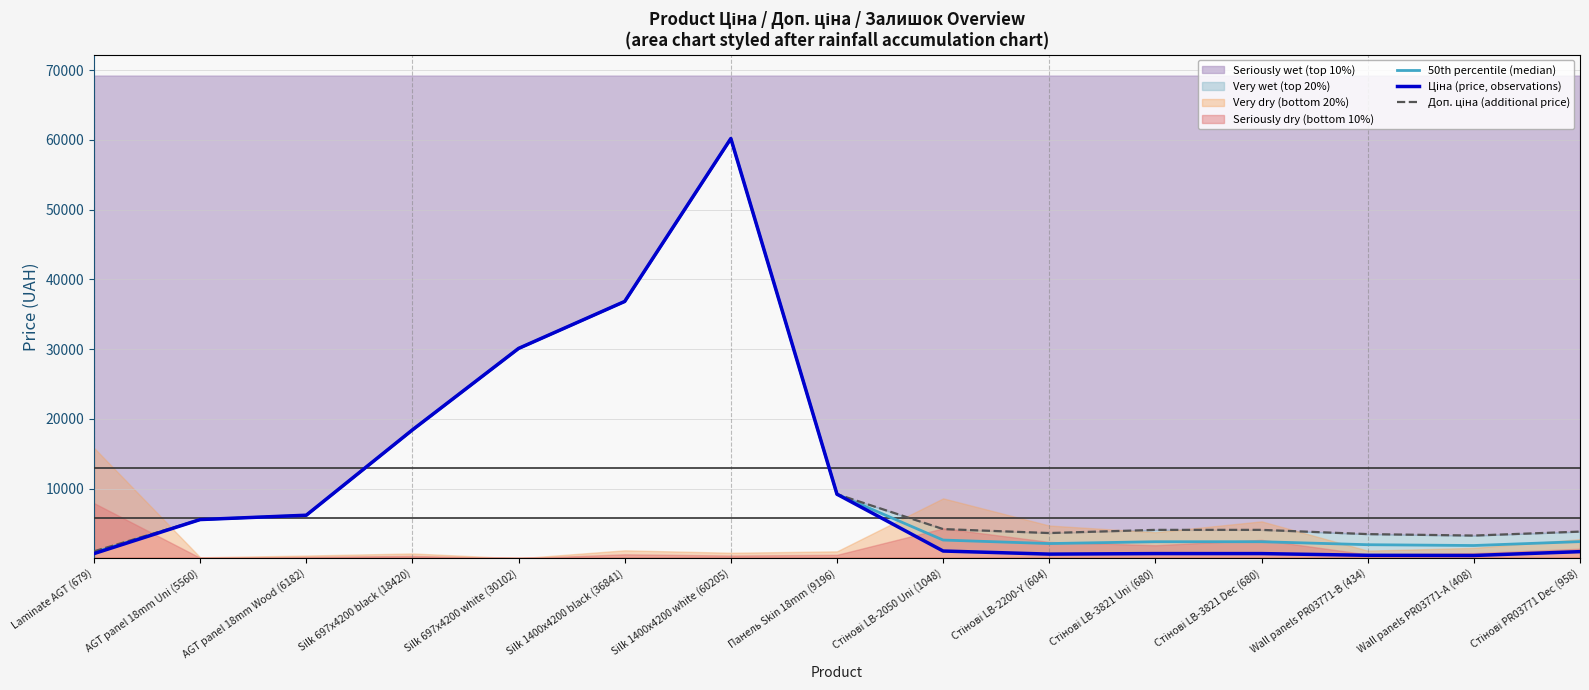

What is the difference between the second highest and second lowest values in the 50th percentile (median) series?

35004.7